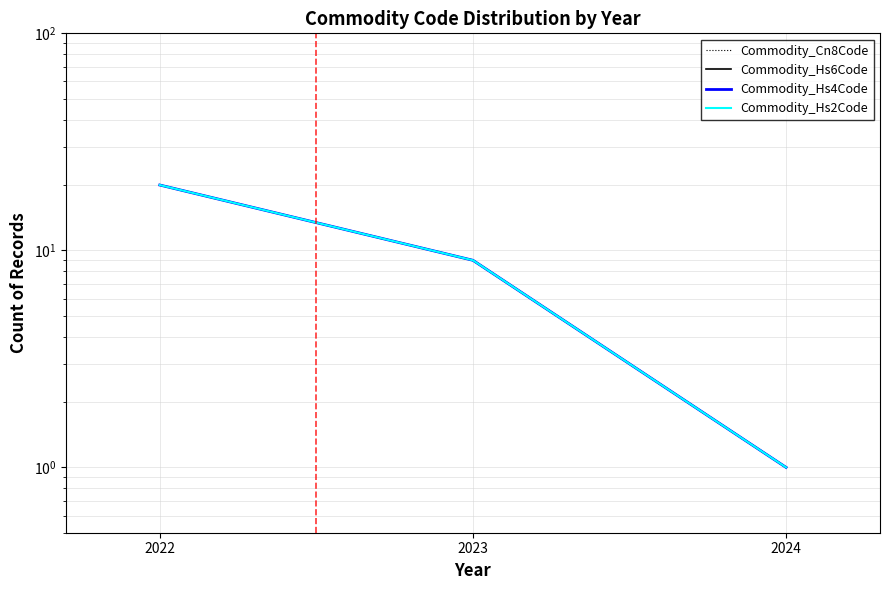

What is the lowest value of the Commodity_Hs6Code series?

1